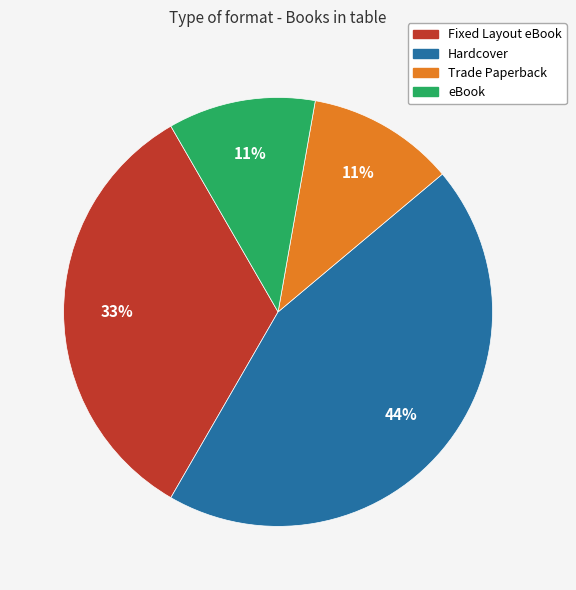

Which has a higher value, Fixed Layout eBook or eBook?

Fixed Layout eBook